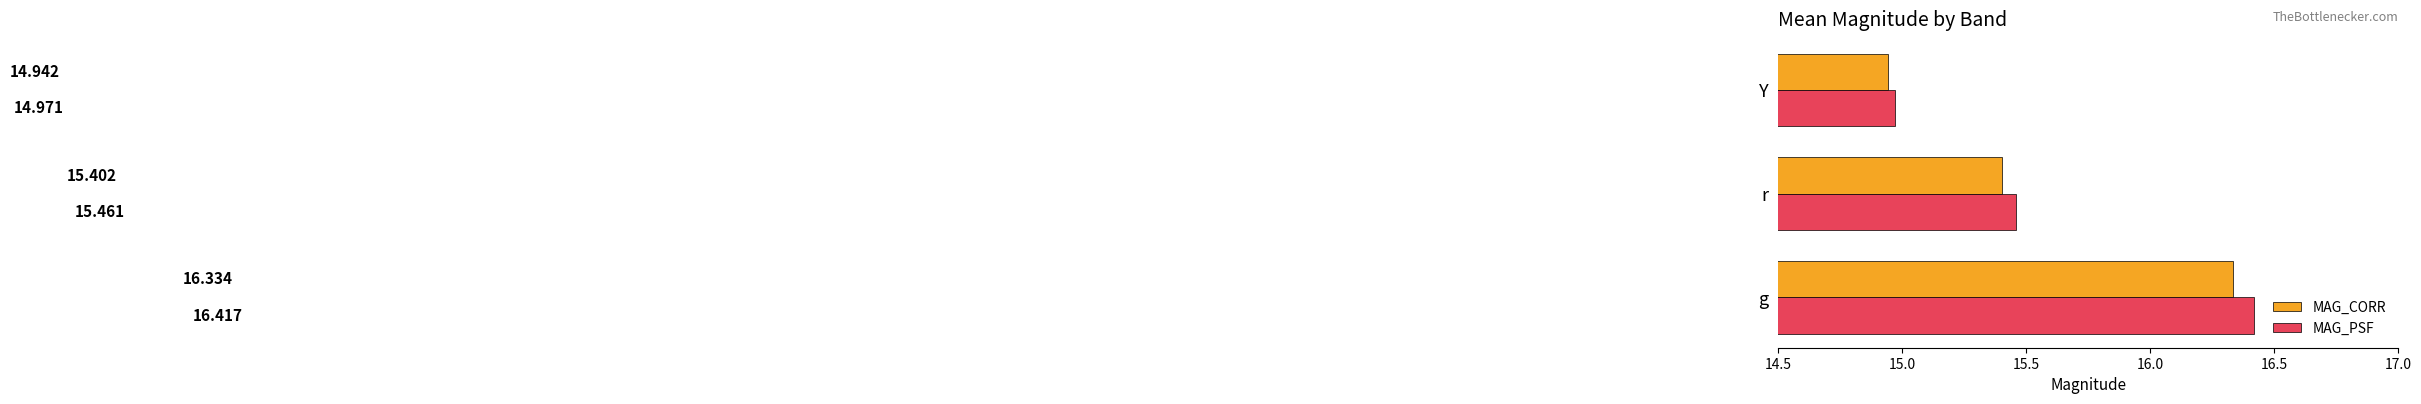

Which label corresponds to the largest value in the chart?

g